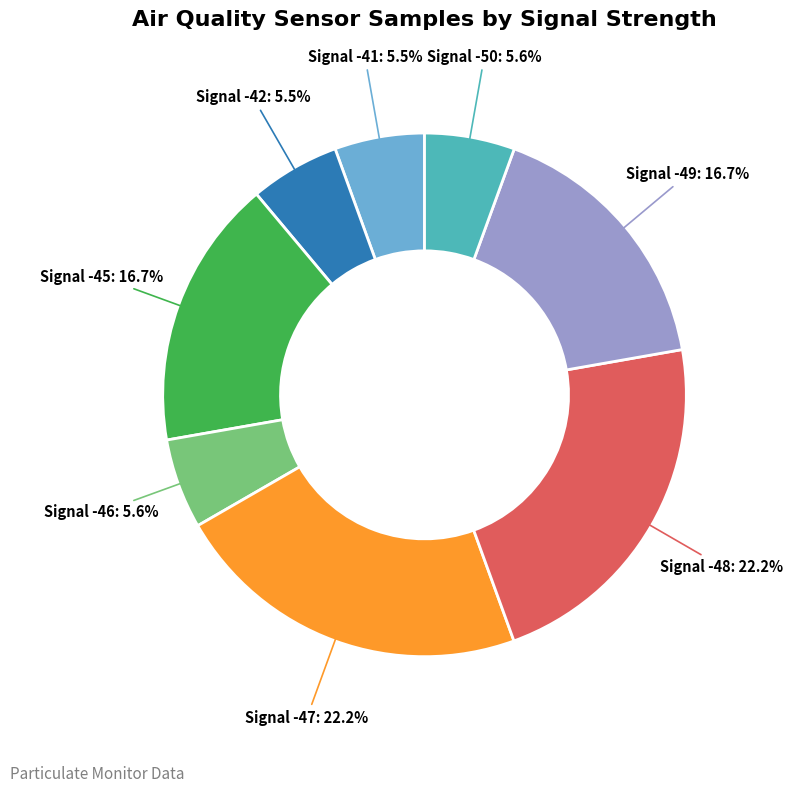

How many segments does this pie chart have?

8